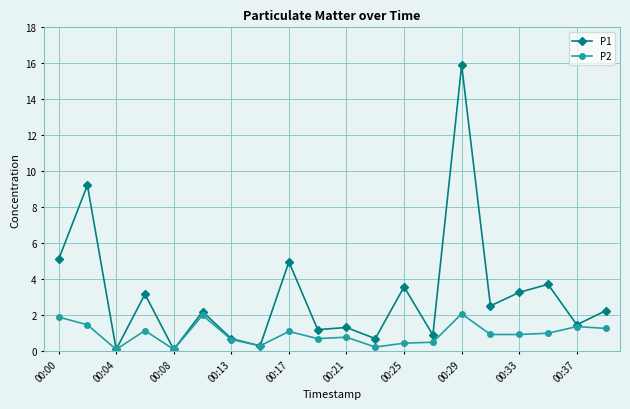

Which series has the widest spread of values?

P1